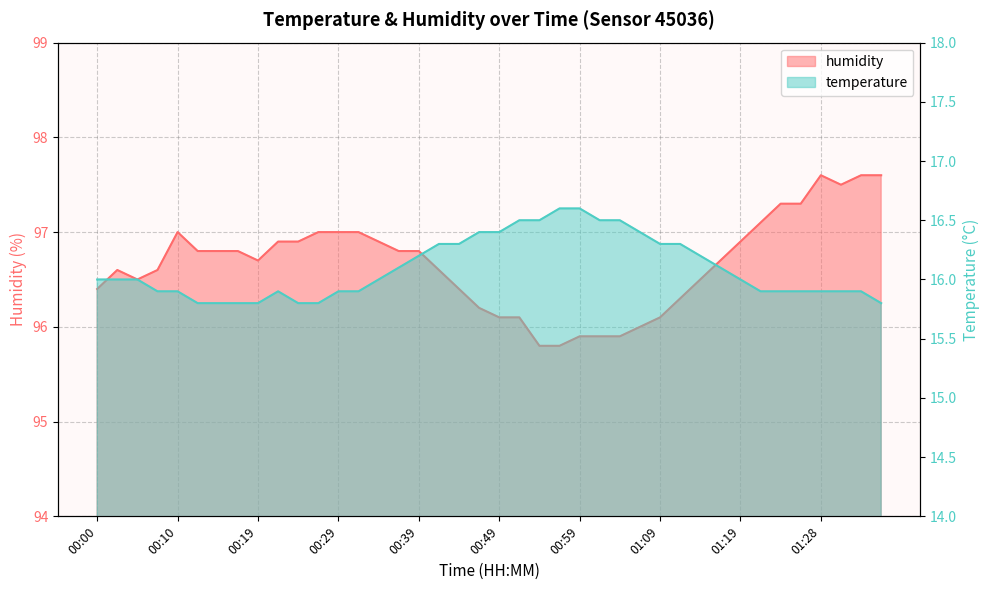

At how many categories does at least one series exceed 45?

40